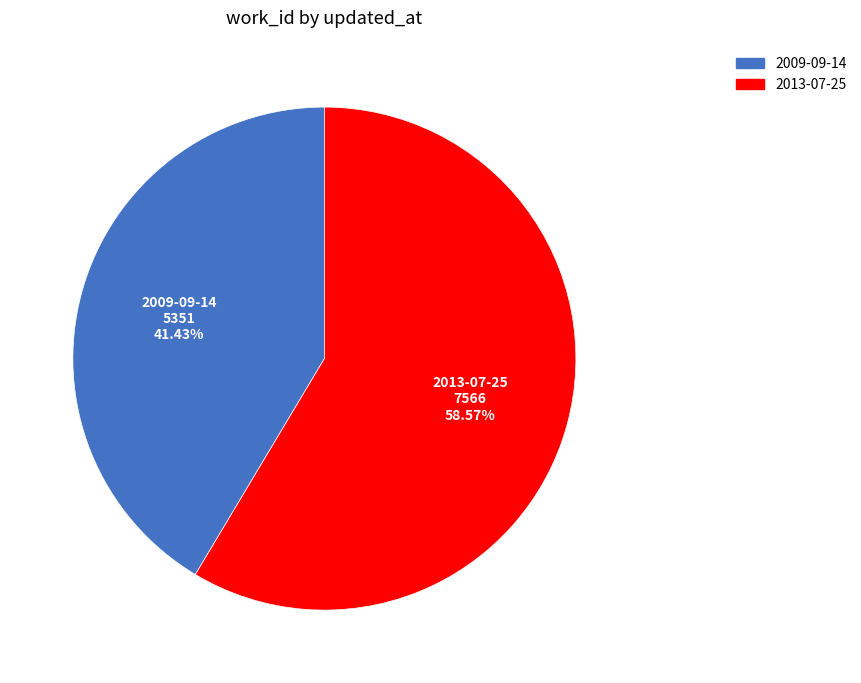

Is there any slice that represents more than half of the pie?

Yes